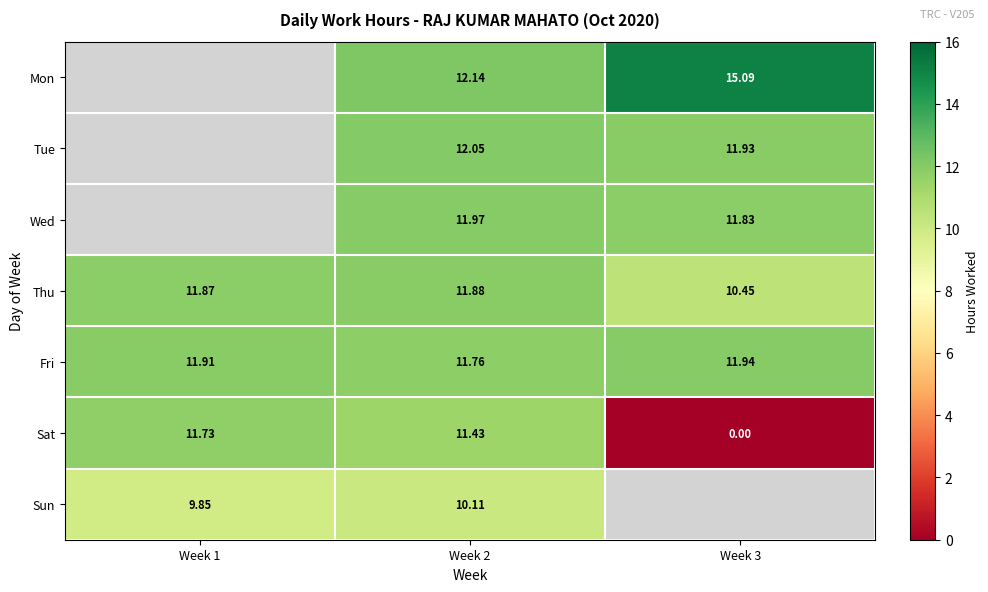

What is the sum of the Thu values at Week 3 and Week 1?

22.3